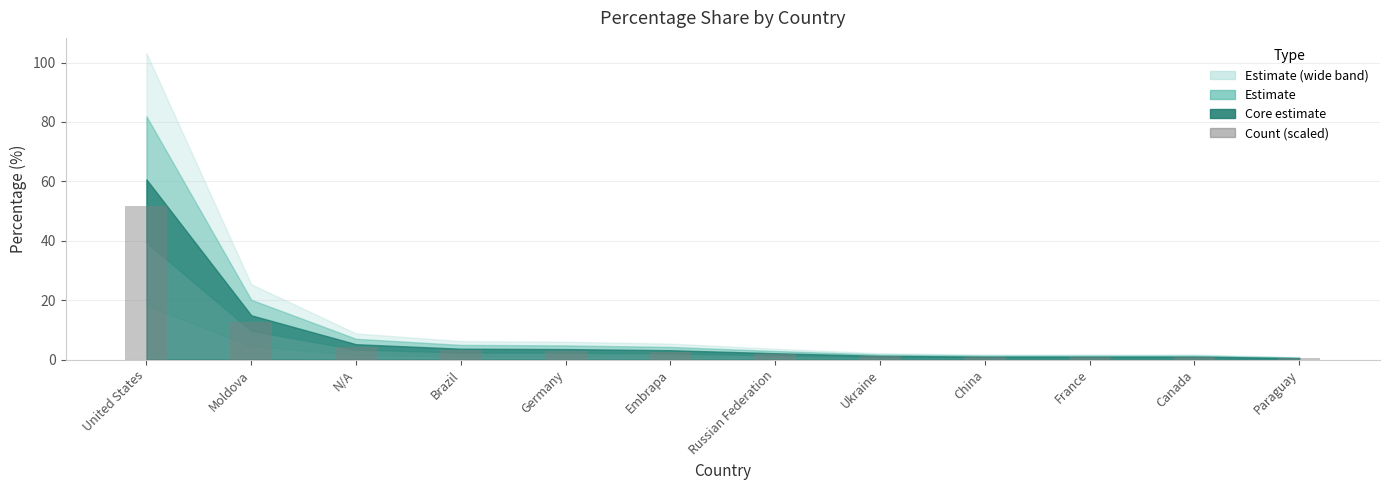

At which label is the value closest to 26?

Moldova